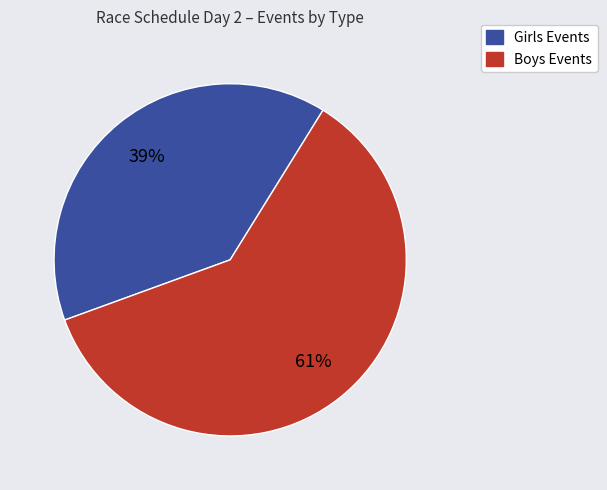

Does any single category account for the majority?

Yes